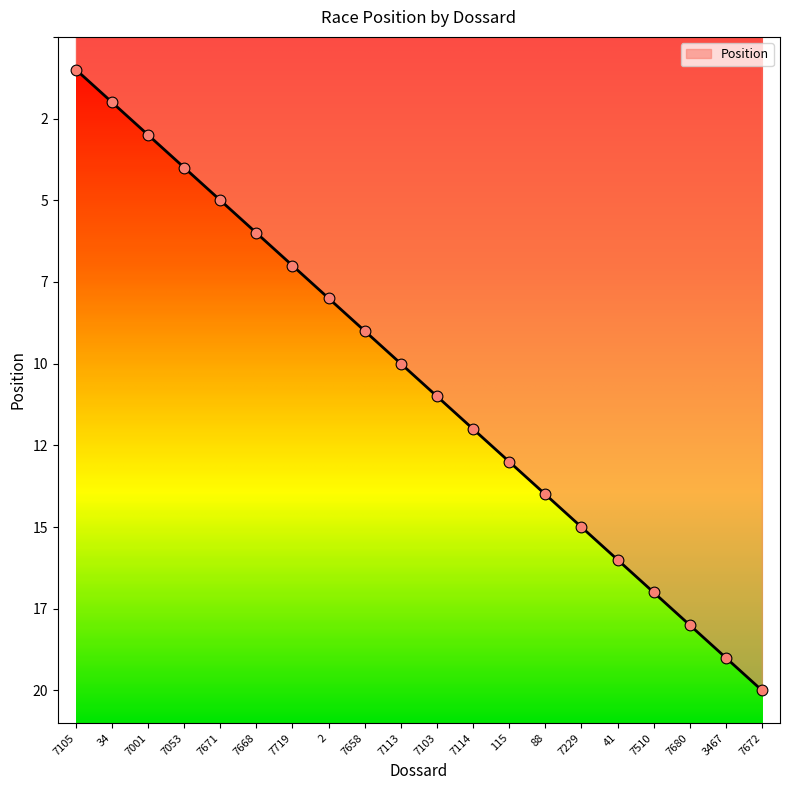

What is the change in value from 7229 to 41?

+1